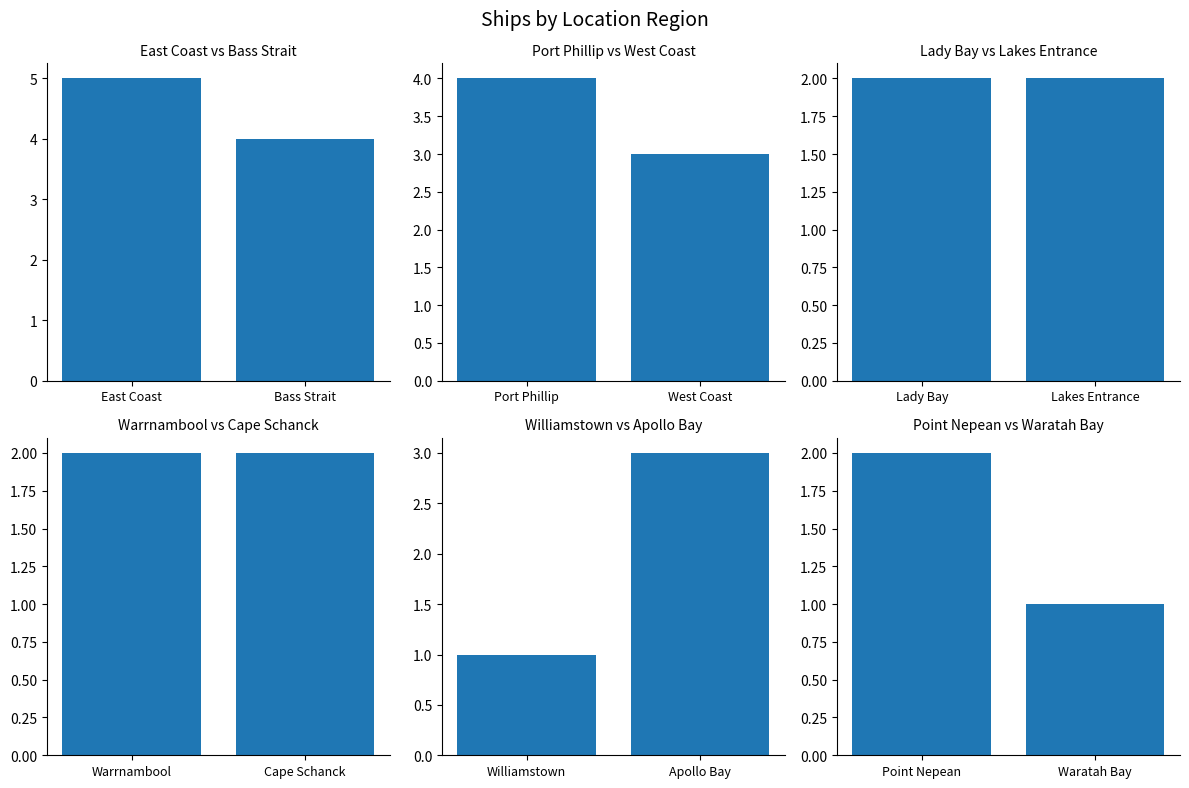

List the labels in order of East Coast vs Bass Strait value, largest first.

East Coast, Bass Strait